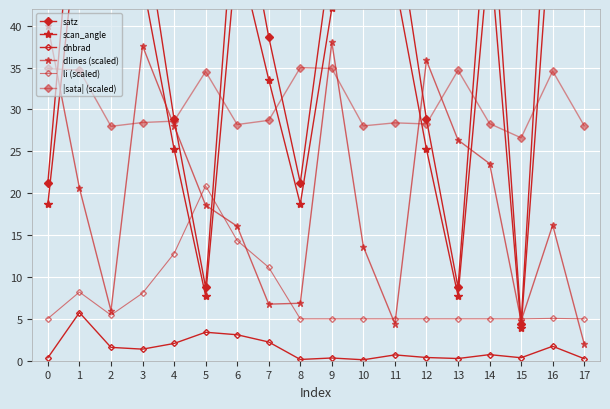

Which series has the widest spread of values?

satz